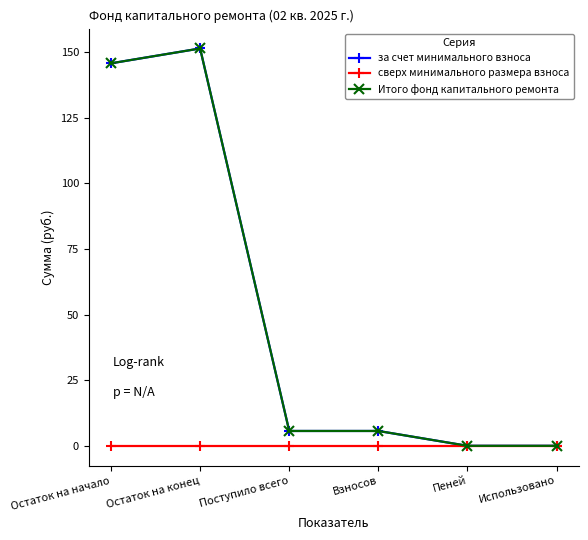

Is this an area chart (filled region under the line)?

No